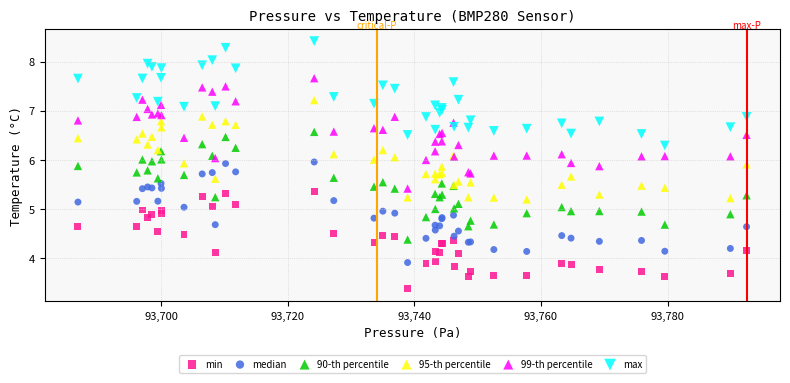

What is the X range (max minus min) for the scatter plot?

105.6